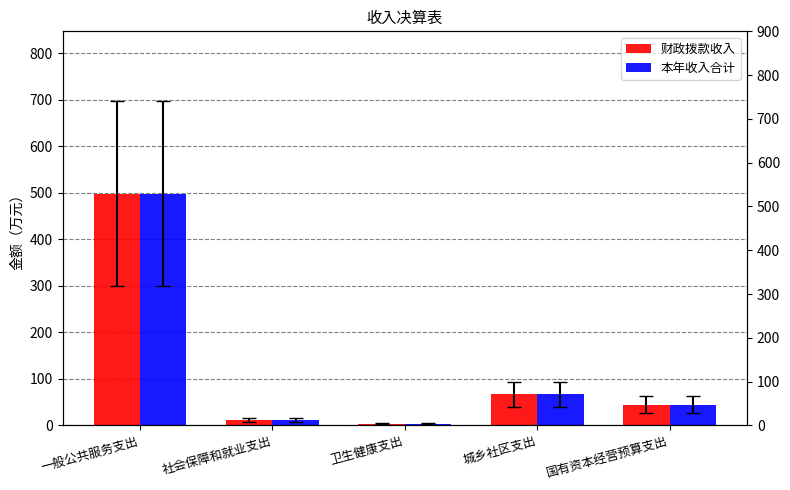

At 社会保障和就业支出, list the series in order from smallest to largest.

财政拨款收入, 本年收入合计